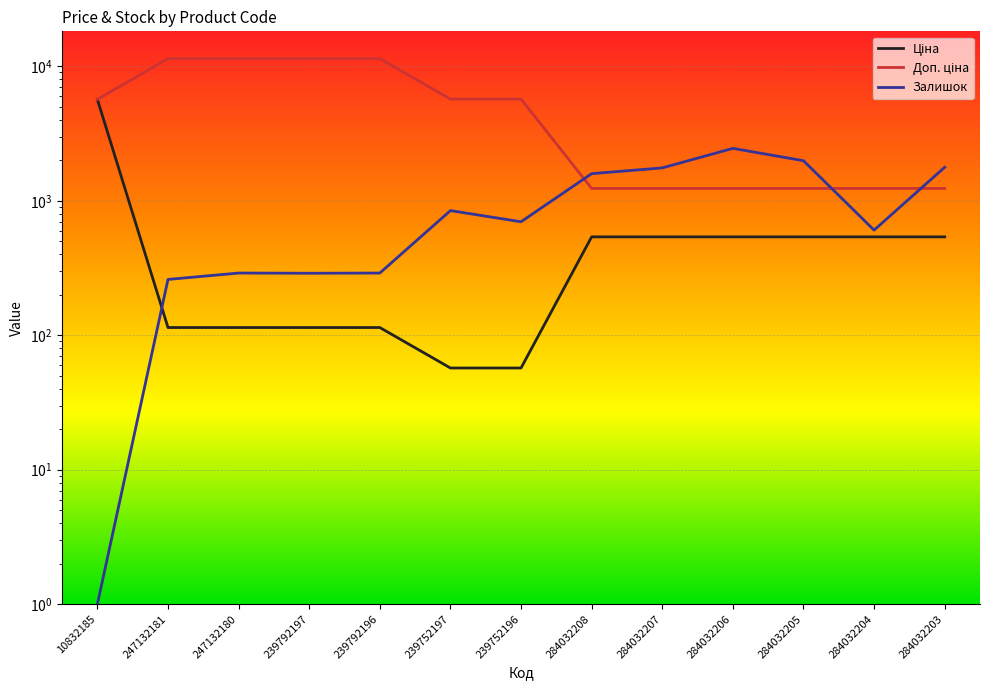

What is the difference between the maximum and minimum values in the Залишок series?

2452.0